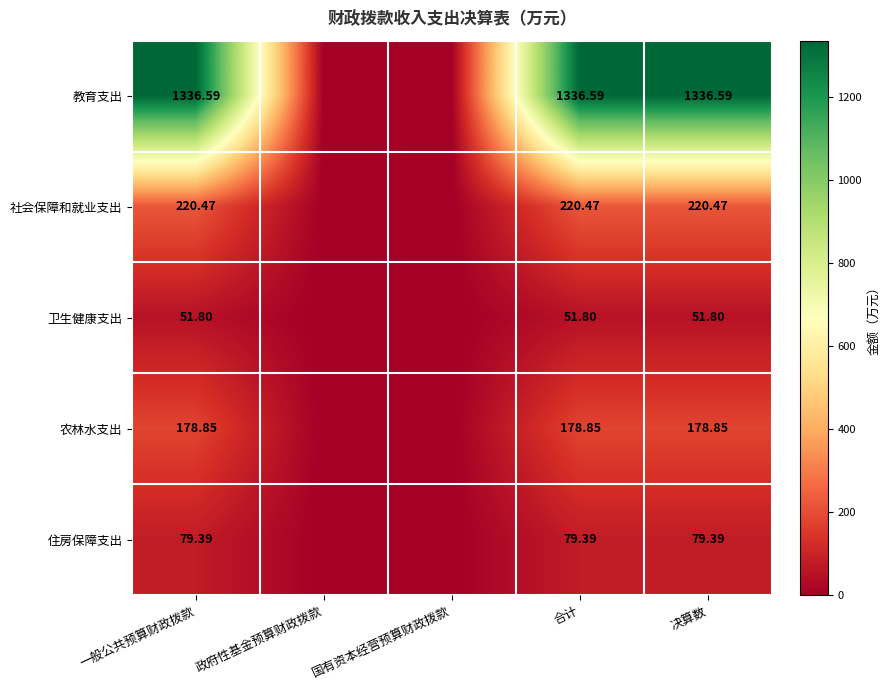

At which category is the sum across all series the highest?

一般公共预算财政拨款